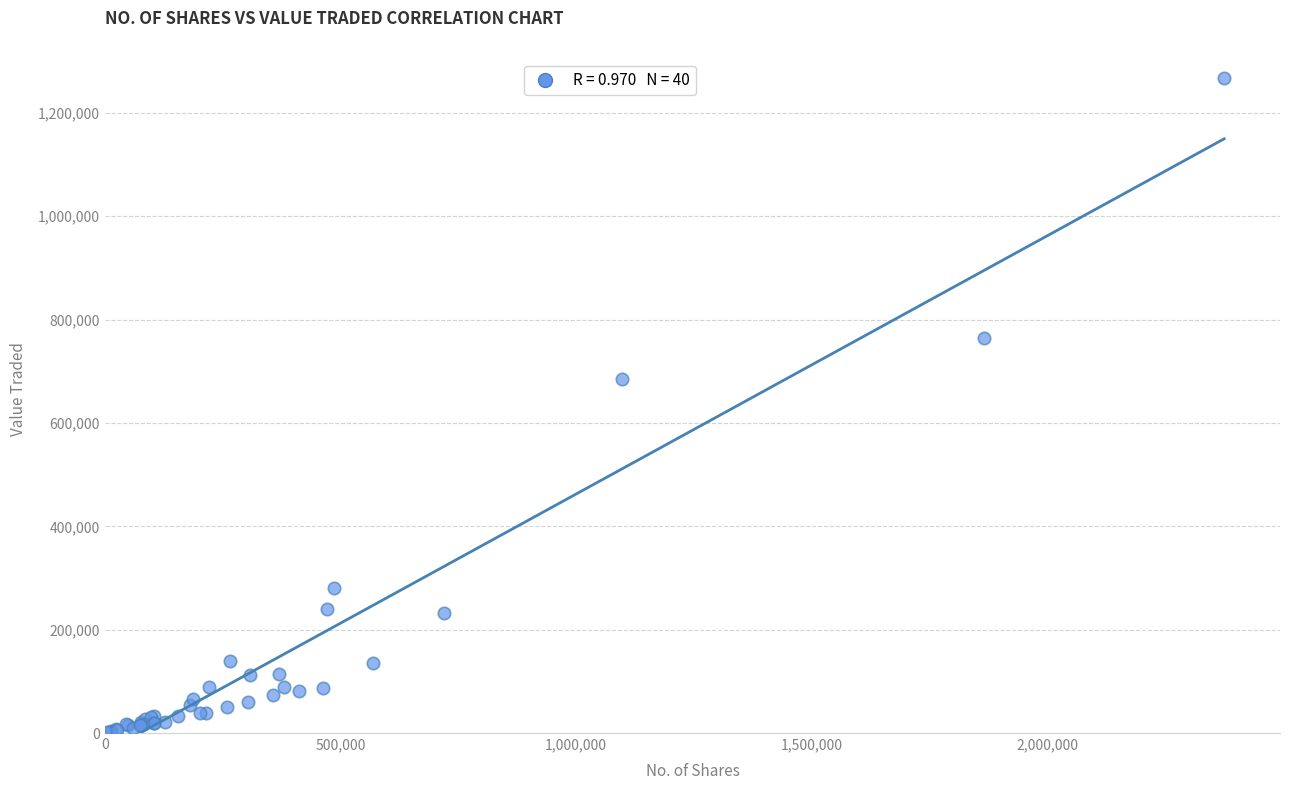

What Y value in the scatter plot is closest to 633816?

685473